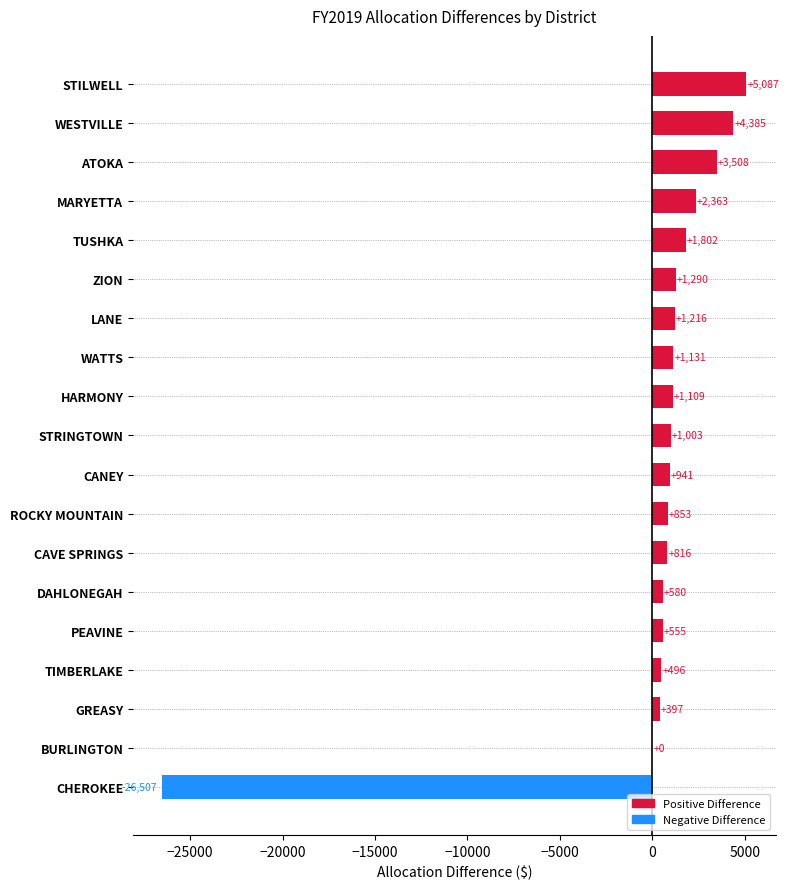

Reading top to bottom, what are all the values shown in this chart?

STILWELL=5087	WESTVILLE=4385	ATOKA=3508	MARYETTA=2363	TUSHKA=1802	ZION=1290	LANE=1216	WATTS=1131	HARMONY=1109	STRINGTOWN=1003	CANEY=941	ROCKY MOUNTAIN=853	CAVE SPRINGS=816	DAHLONEGAH=580	PEAVINE=555	TIMBERLAKE=496	GREASY=397	BURLINGTON=0	CHEROKEE=-26507